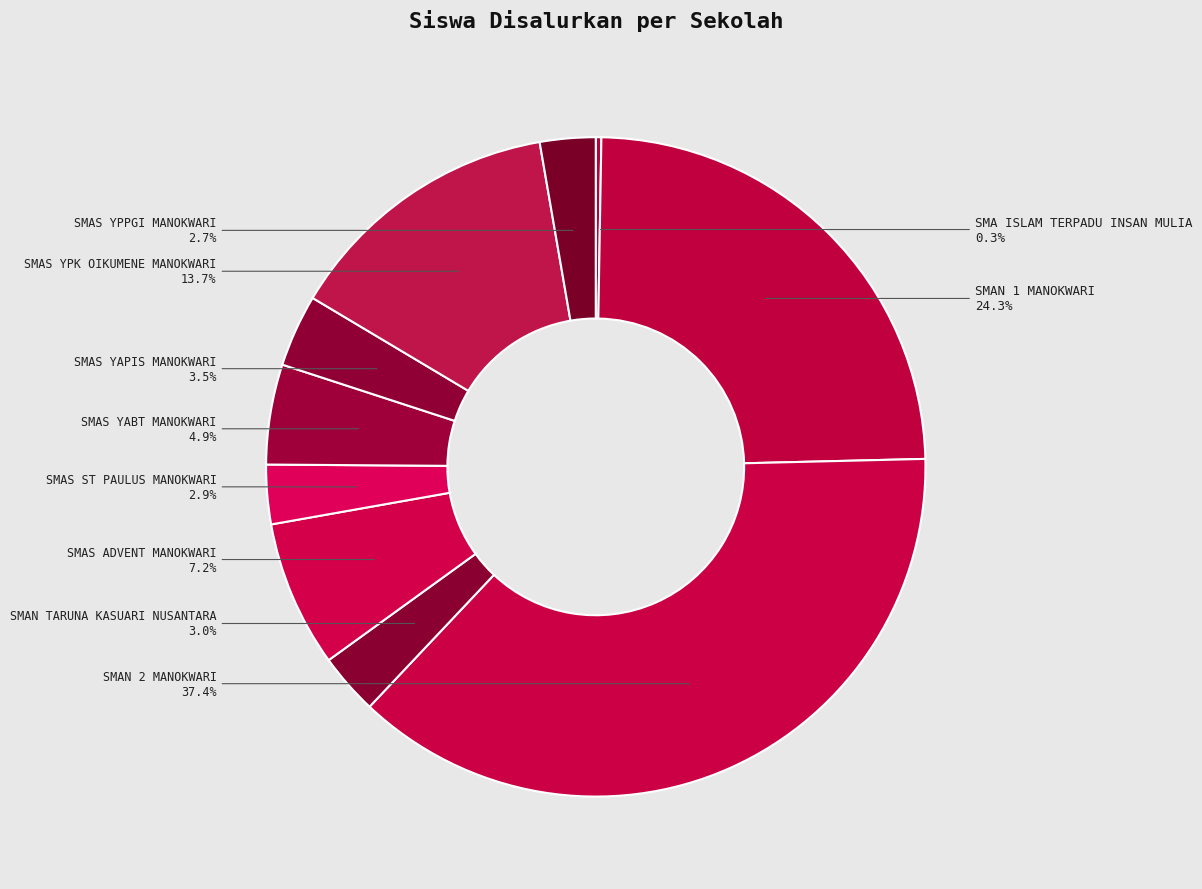

Between SMAS YPPGI MANOKWARI and SMAS YPK OIKUMENE MANOKWARI, which is larger?

SMAS YPK OIKUMENE MANOKWARI